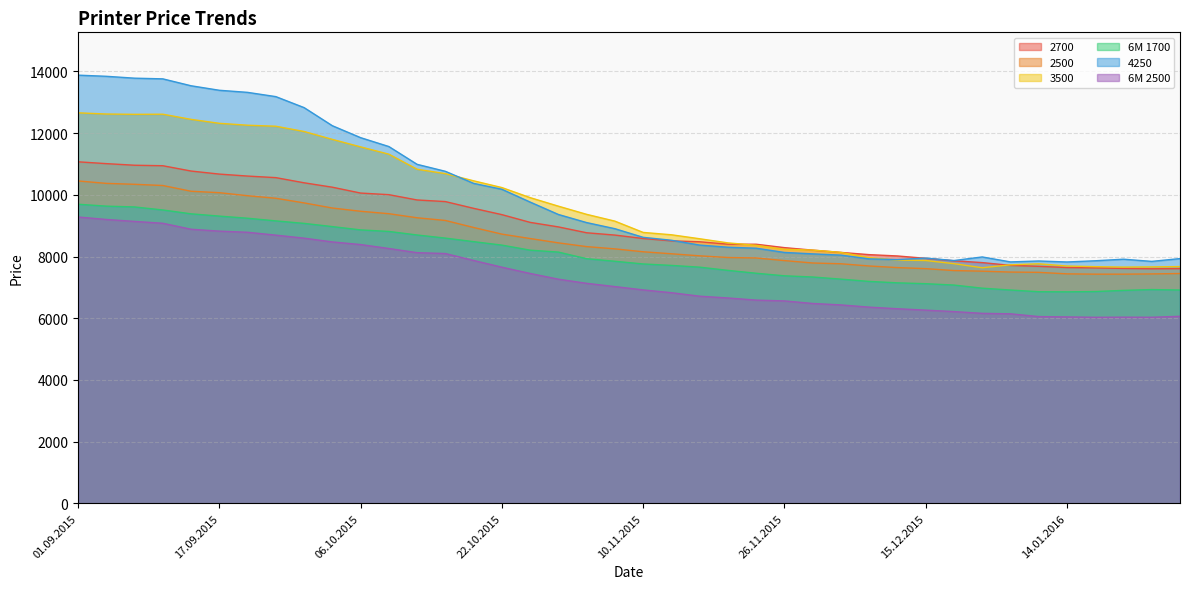

How many data points in 3500 are less than 9147?

20